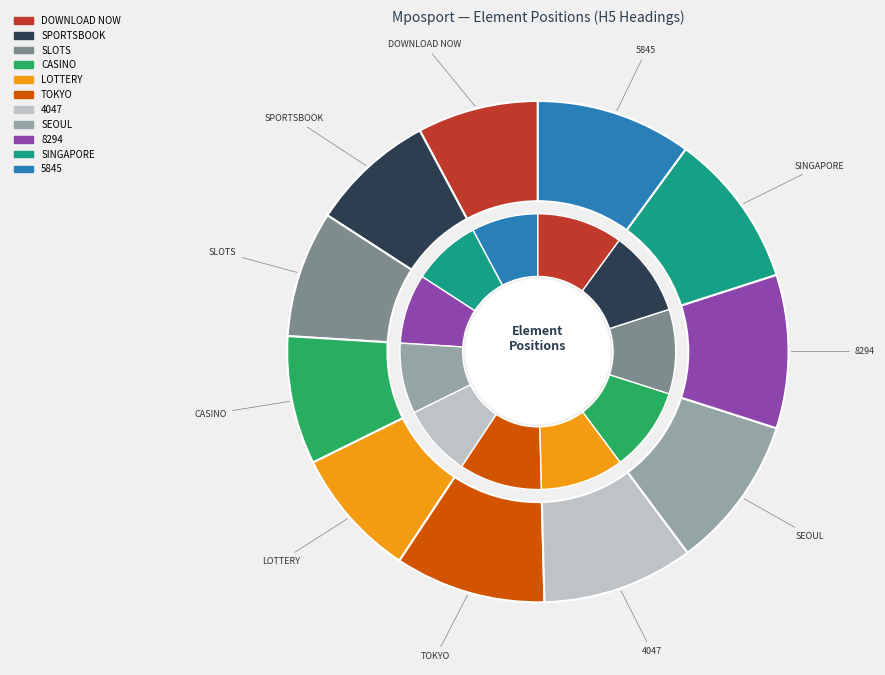

Is there a majority slice in this chart?

No